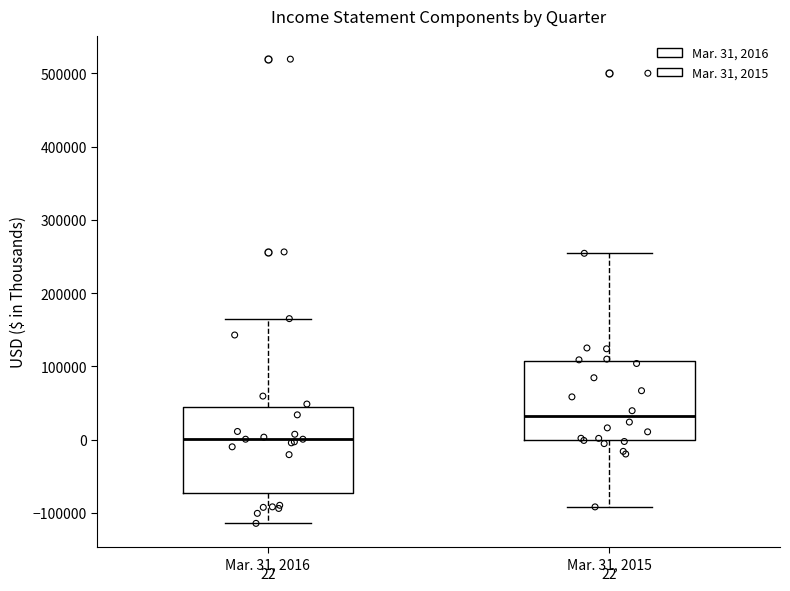

Which box has the highest median line?

Mar. 31, 2015